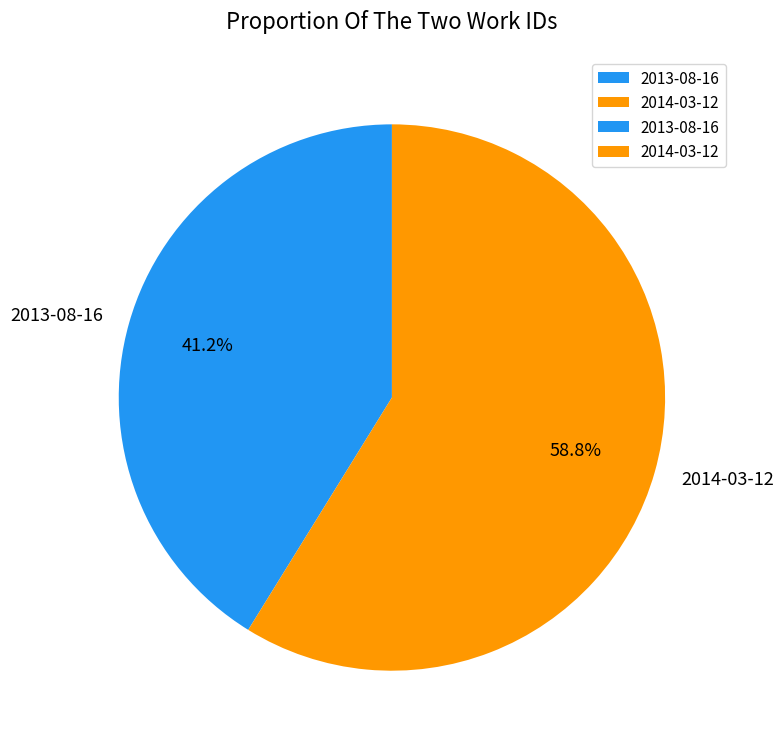

Does 2013-08-16 account for over 50% of the chart?

No